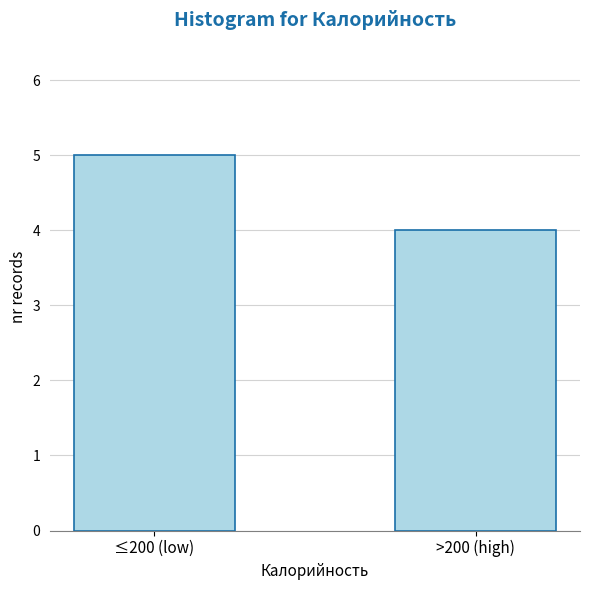

Reading left to right, extract all data points from this chart.

≤200 (low)=5	>200 (high)=4